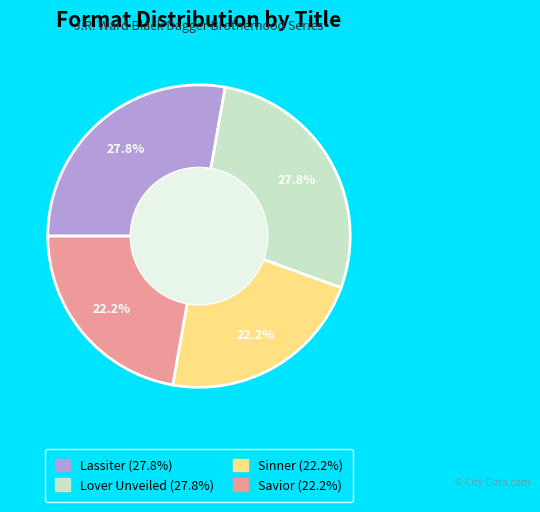

What is the ratio of the value at Lassiter to the value at Sinner?

1.3